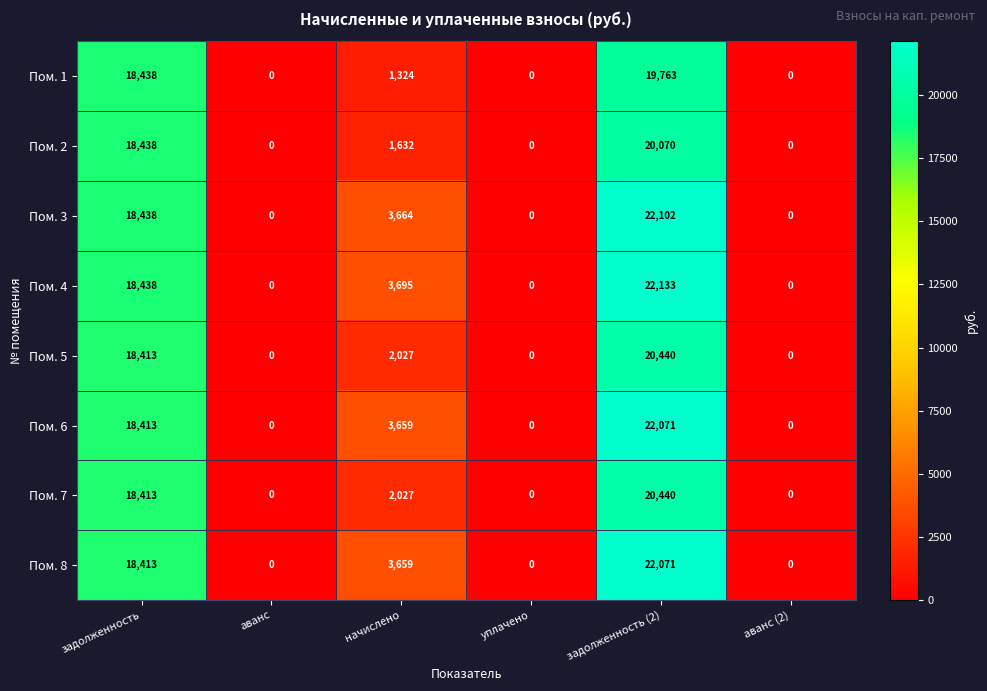

True or false: Пом. 8 has a value of 36101 at задолженность (2).

False